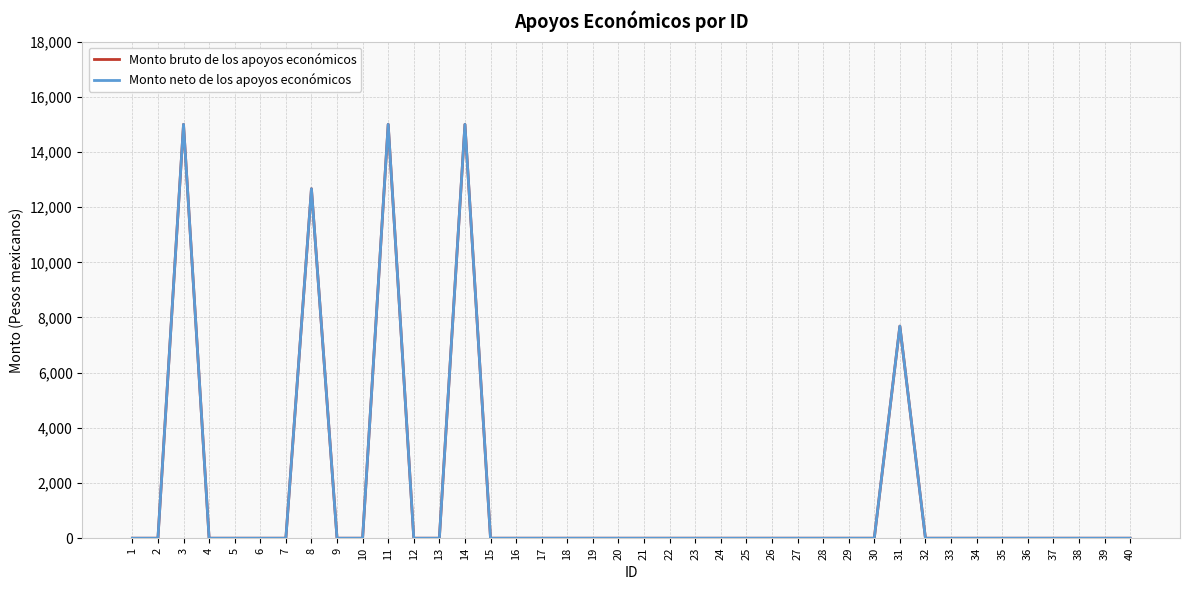

At which category does the chart reach its minimum across all series?

1